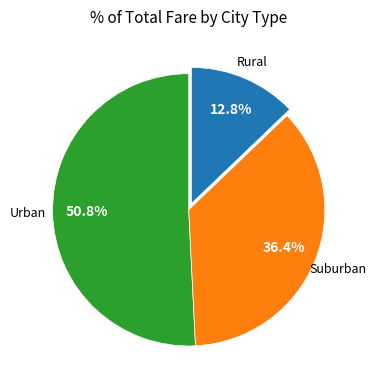

Is there a majority slice in this chart?

Yes